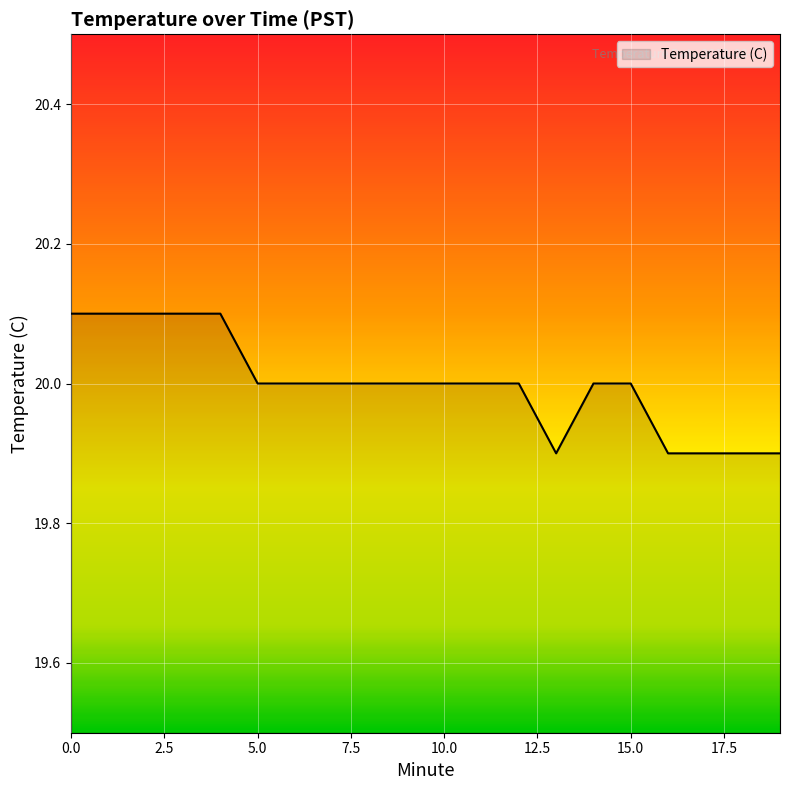

What is the greatest value displayed?

20.1